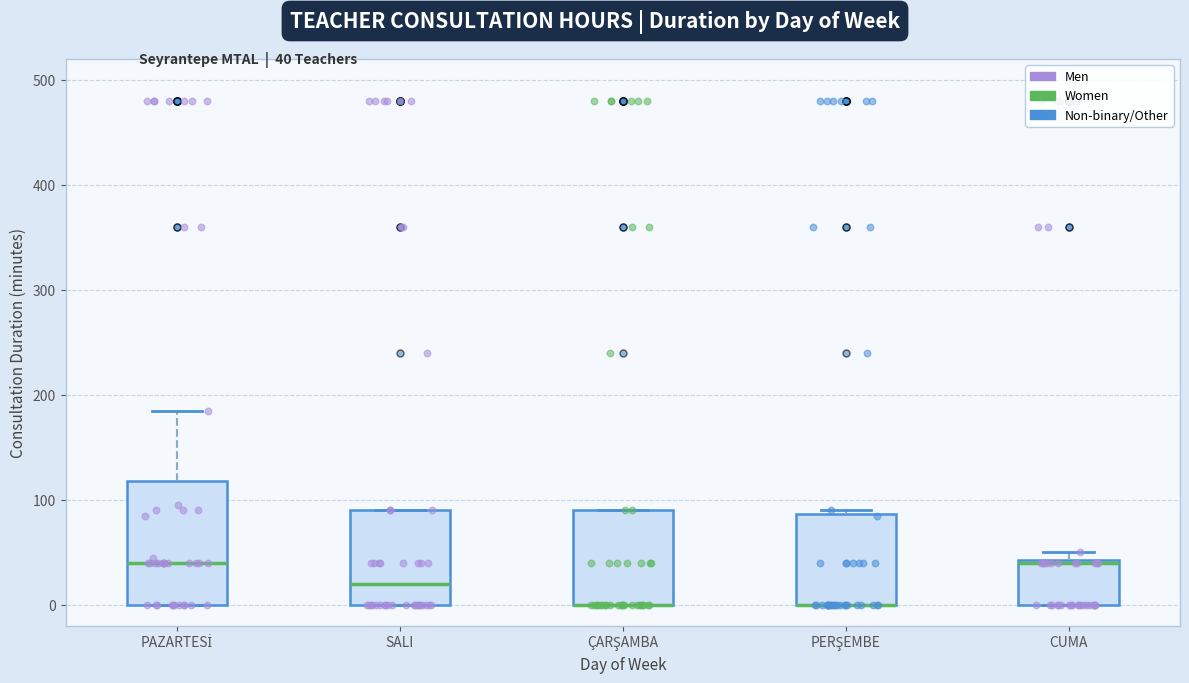

Comparing the boxes themselves (not the whiskers), which one is the tallest?

PAZARTESİ